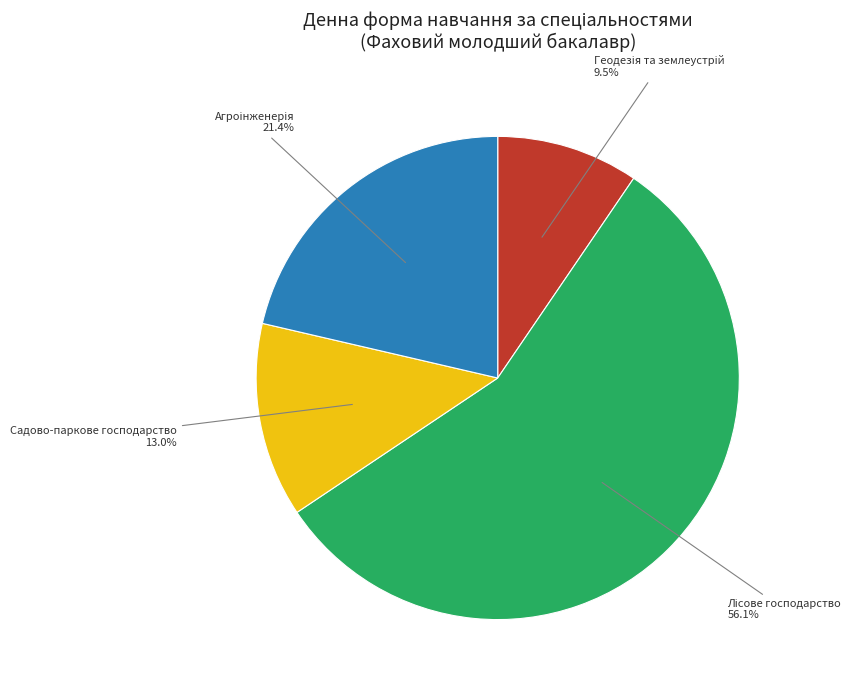

What portion of the pie excludes Садово-паркове господарство?

87.0%